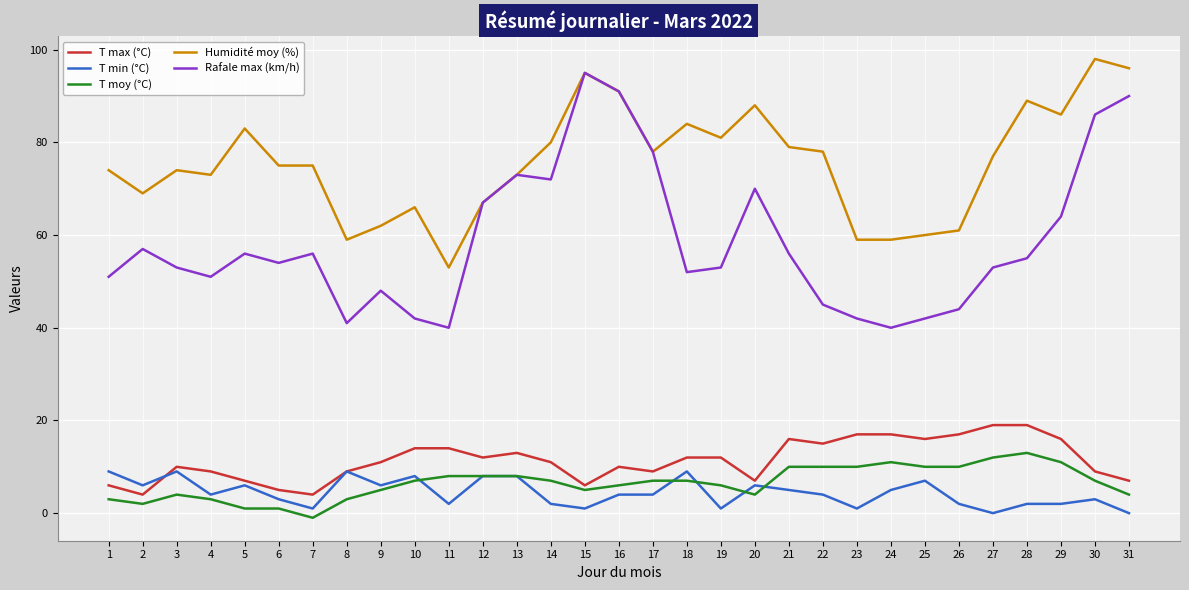

Which series has the largest total across all categories?

Humidité moy (%)